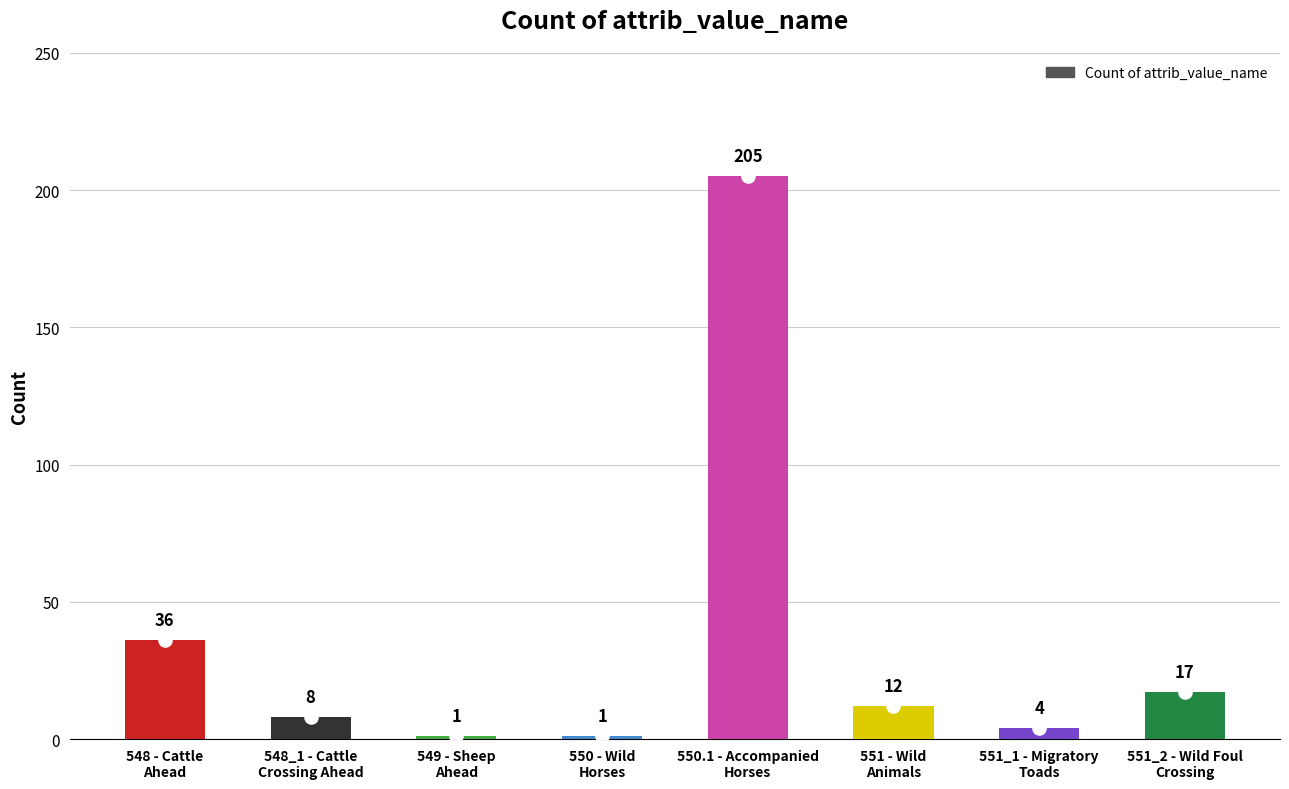

What is the value of the 2nd bar from the left?

8